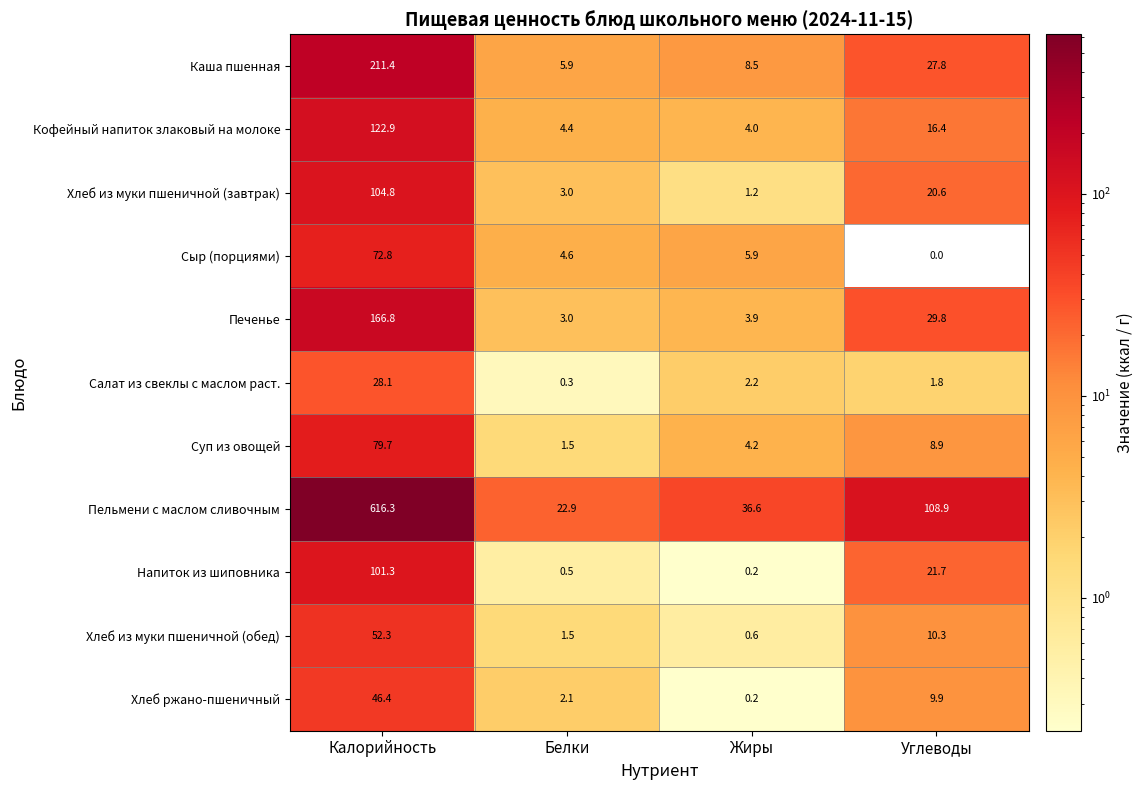

Which series has the widest spread of values?

Пельмени с маслом сливочным